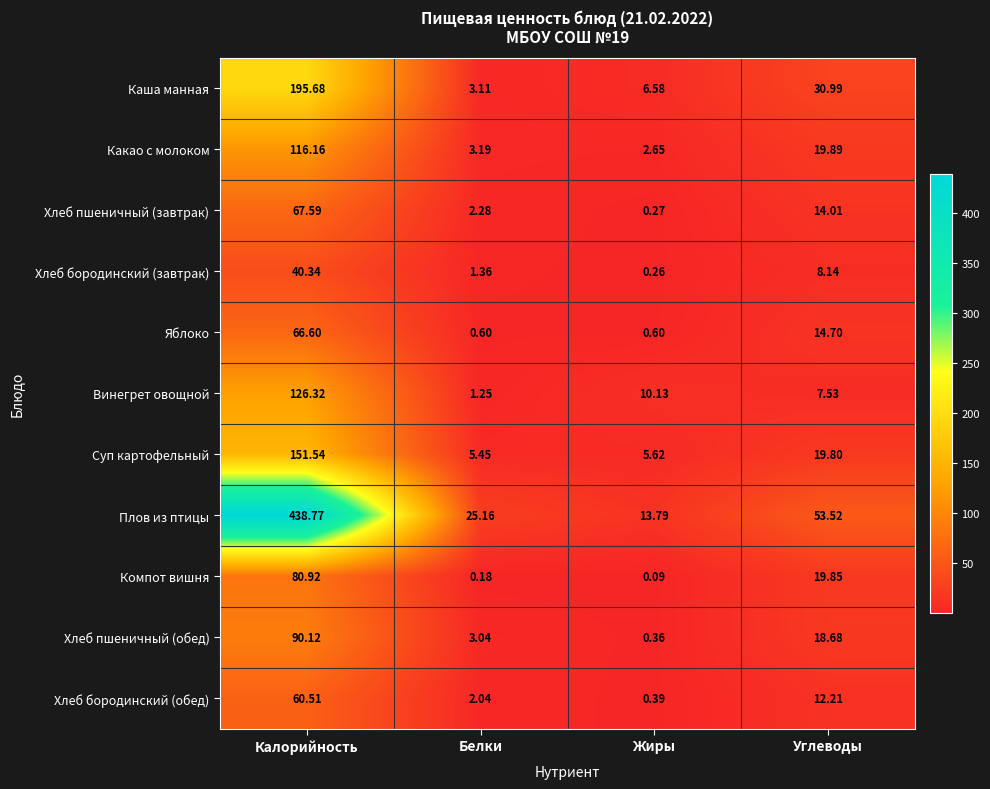

Which category has the lowest value in the Каша манная series?

Белки